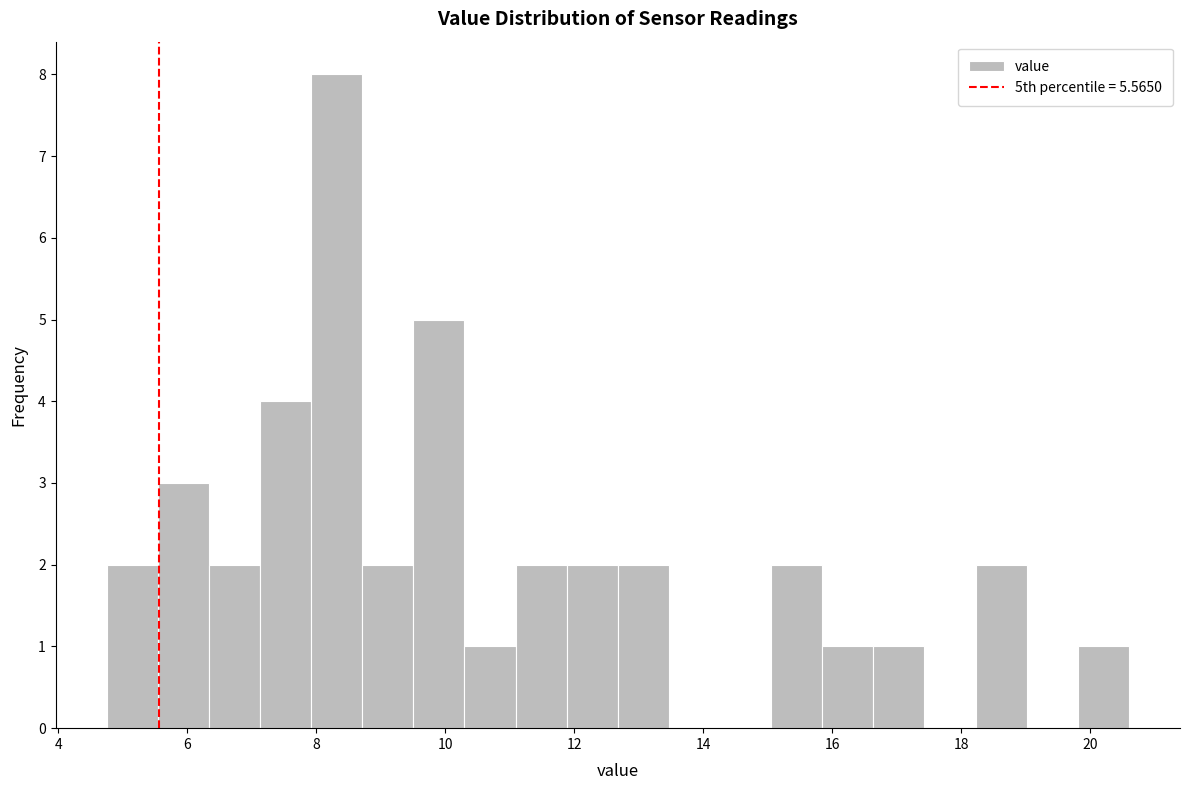

Read against the x-axis, roughly where is the centre of the tallest bar?

8.4